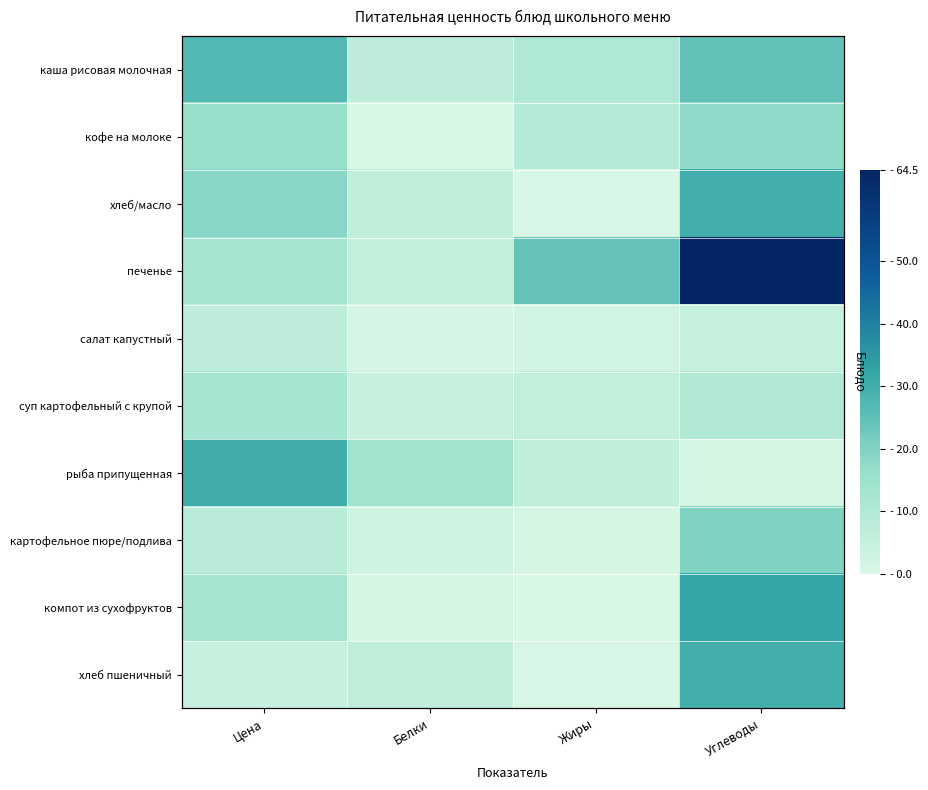

Which series has the largest total across all categories?

печенье